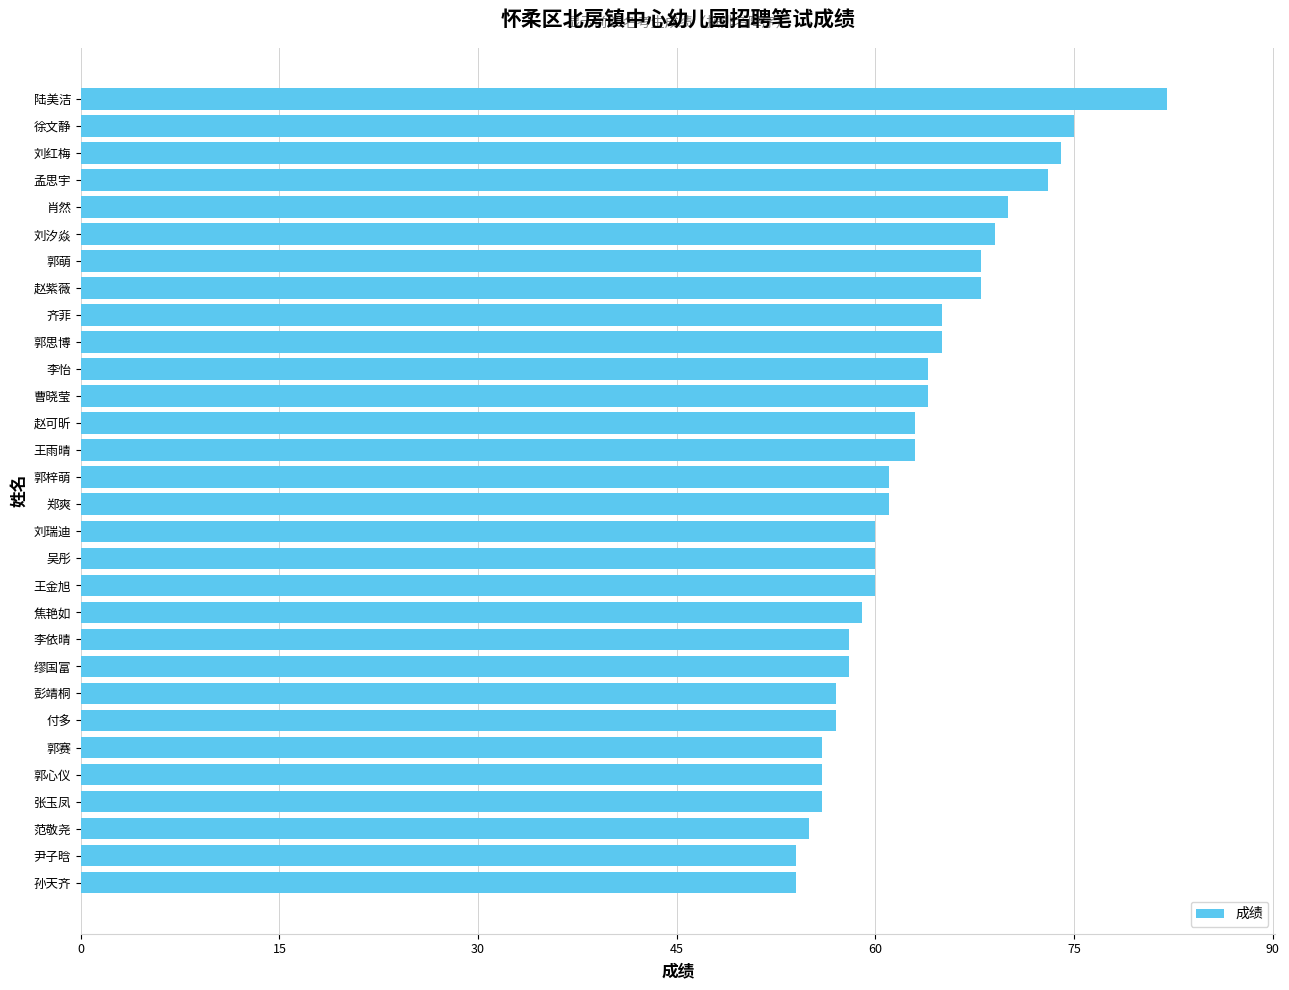

The value at 王金旭 is 33. True or false?

False